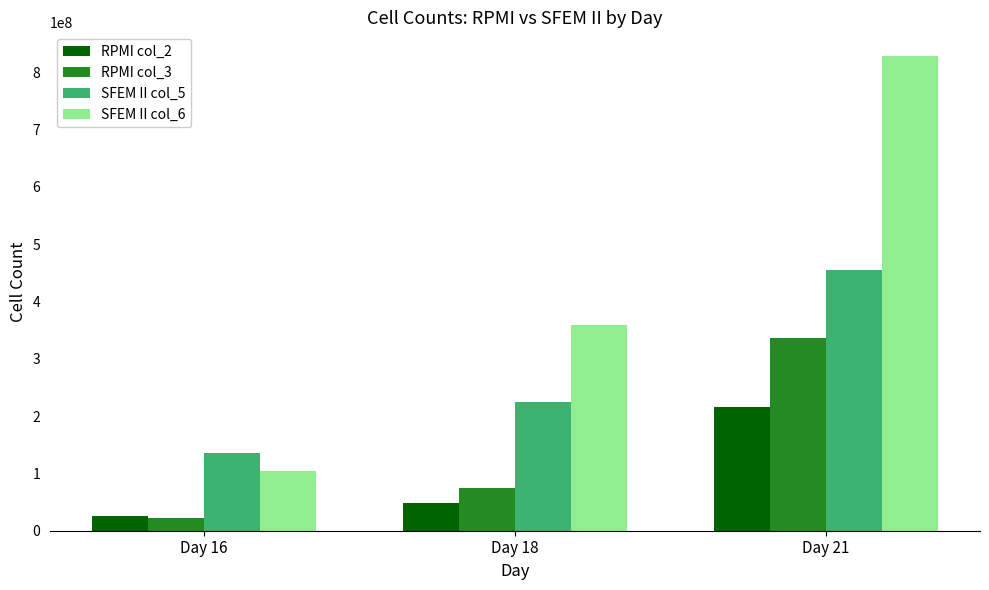

Reading left to right, list all the values displayed in this chart.

RPMI col_2: Day 16=25783790	Day 18=48034720	Day 21=215998600
RPMI col_3: Day 16=22700000	Day 18=74517720	Day 21=335480100
SFEM II col_5: Day 16=135119000	Day 18=224544400	Day 21=454230500
SFEM II col_6: Day 16=104000000	Day 18=358822800	Day 21=828184400